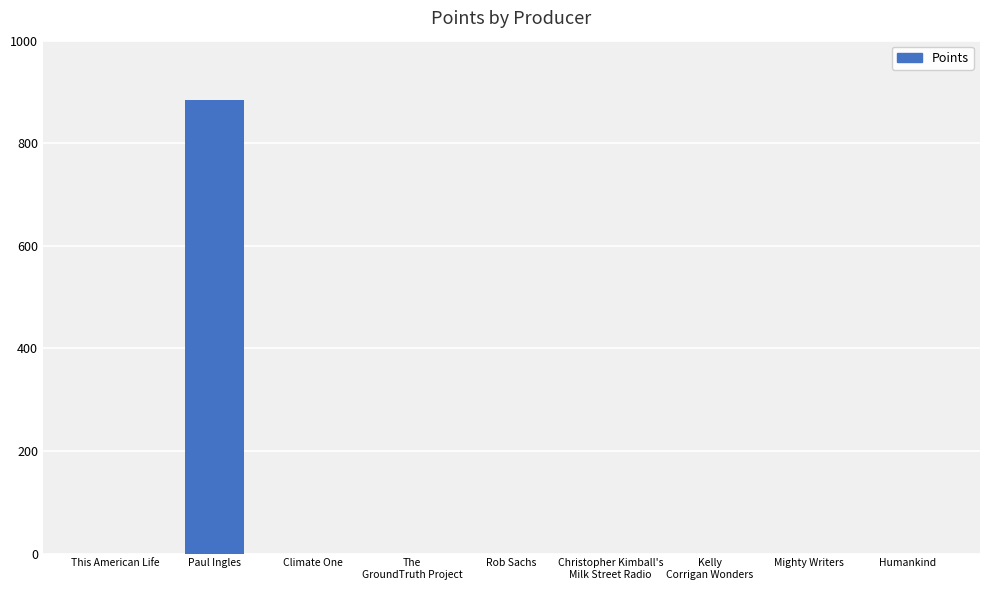

The value at The
GroundTruth Project is 0. True or false?

True